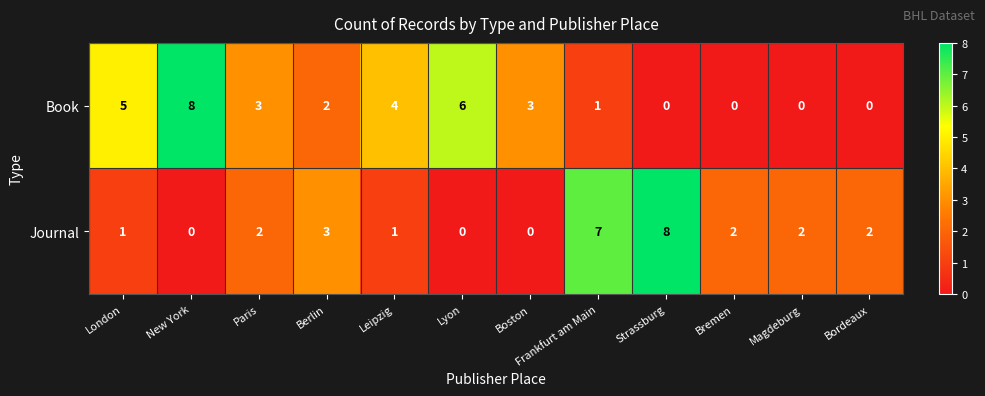

How many data points in Book are less than 3?

6